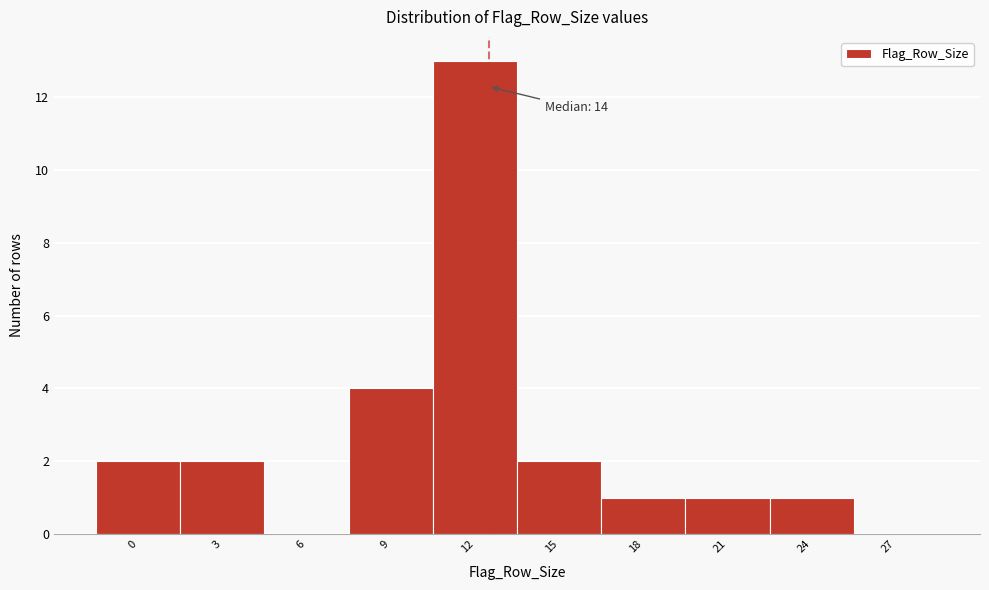

Reading left to right, list all the values displayed in this chart.

0=2	3=2	6=0	9=4	12=13	15=2	18=1	21=1	24=1	27=0